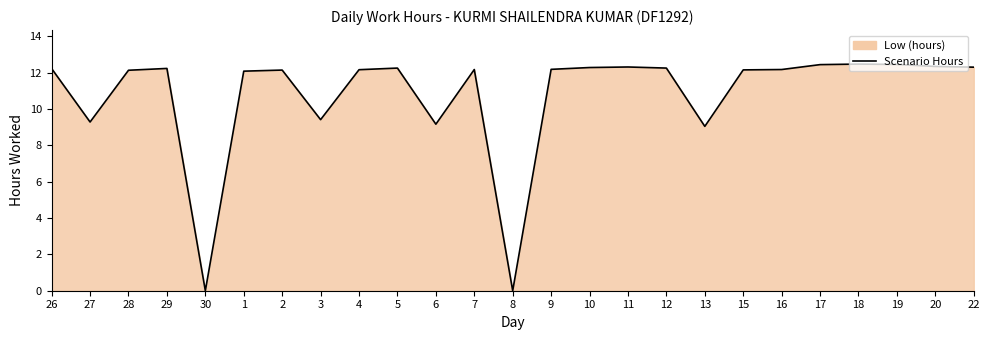

What is the label of the 4th point from the left?

29